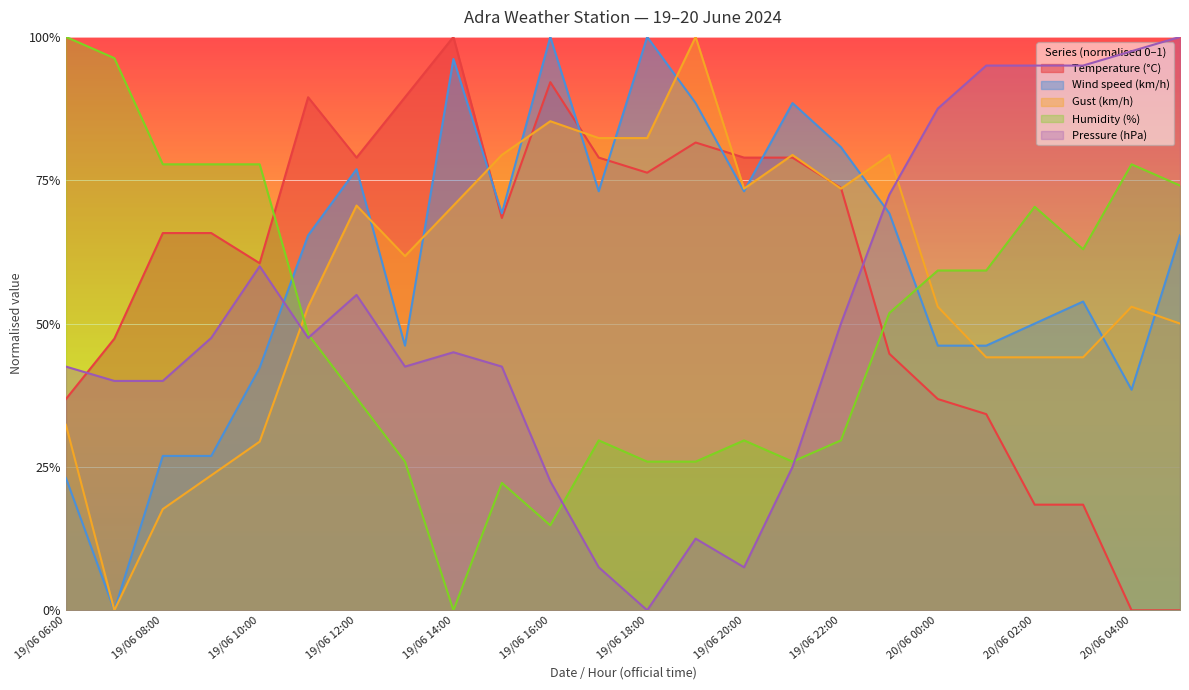

What are all the series names shown in the legend?

Temperature (°C), Wind speed (km/h), Gust (km/h), Humidity (%), Pressure (hPa)